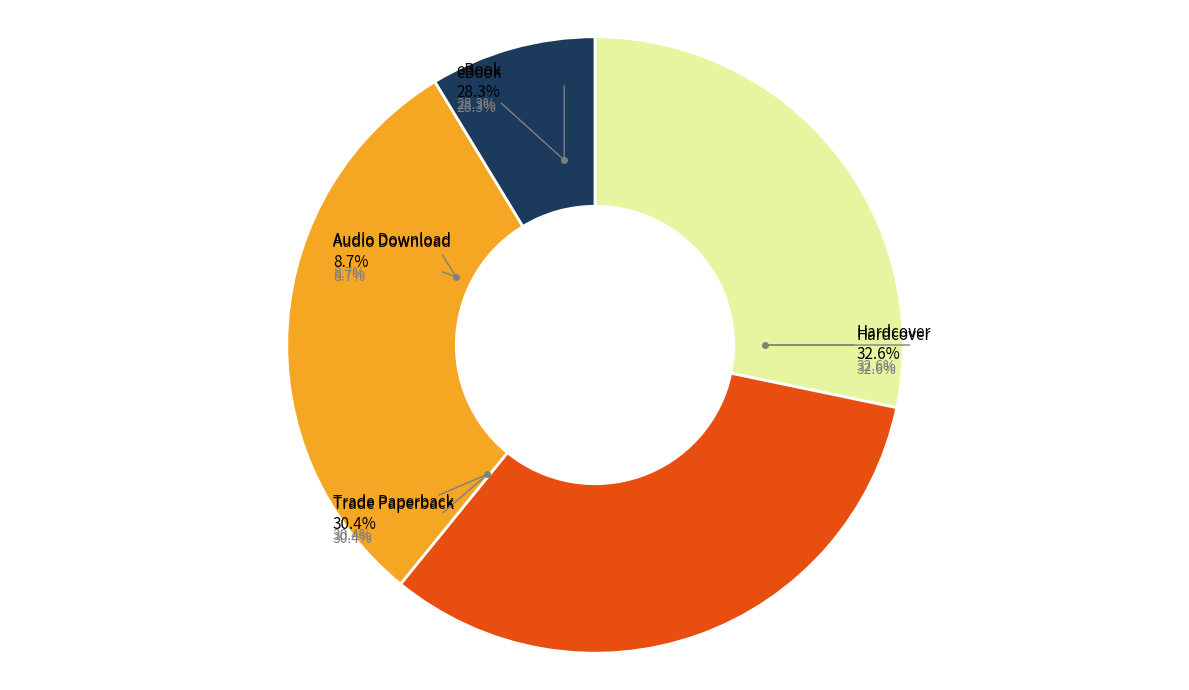

Is there a majority slice in this chart?

No